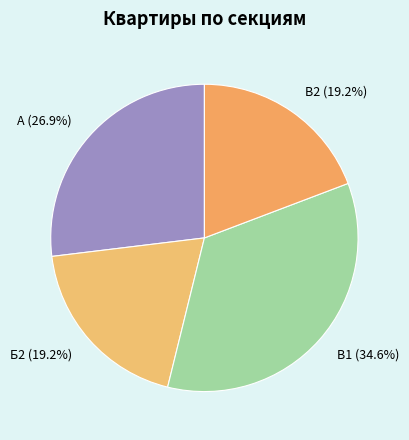

Is it true that В2 is 19% of the pie?

True